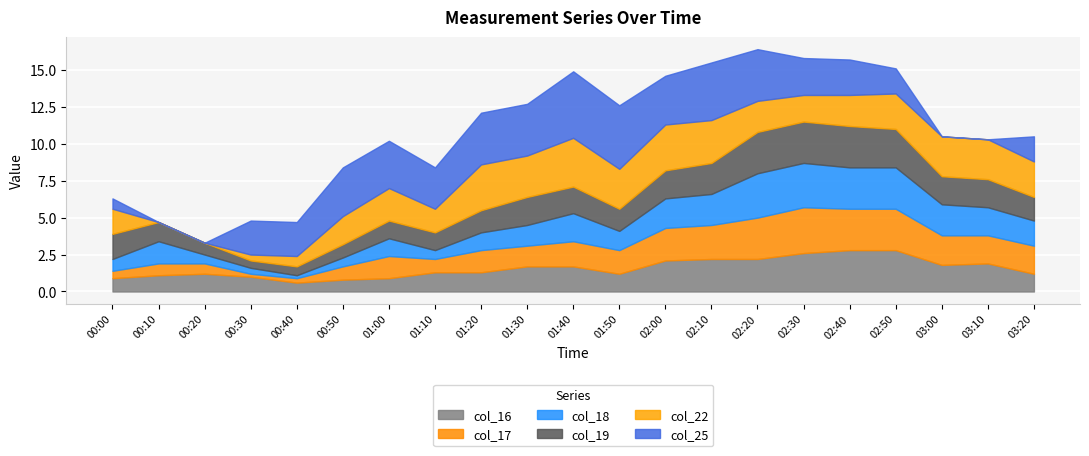

How many data points in col_25 are less than 2?

7